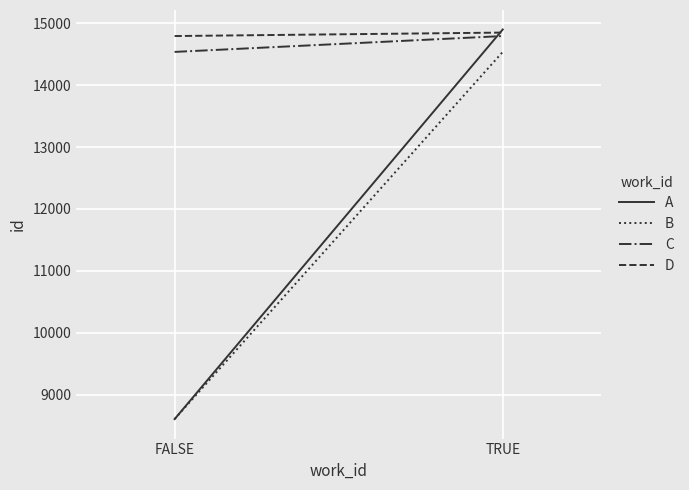

What is the value of the C point at the 2nd from the left?

14791